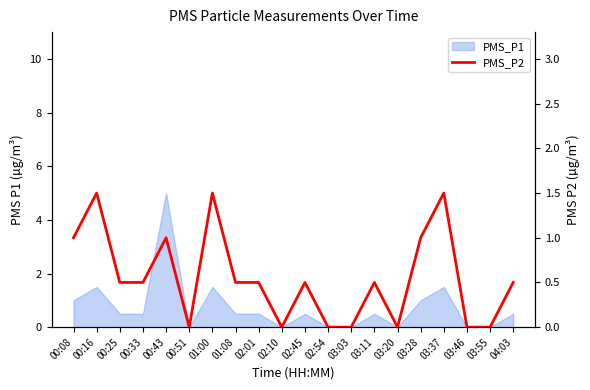

Reading left to right, what are all the values shown in this chart?

1.0	1.5	0.5	0.5	1.0	0.0	1.5	0.5	0.5	0.0	0.5	0.0	0.0	0.5	0.0	1.0	1.5	0.0	0.0	0.5